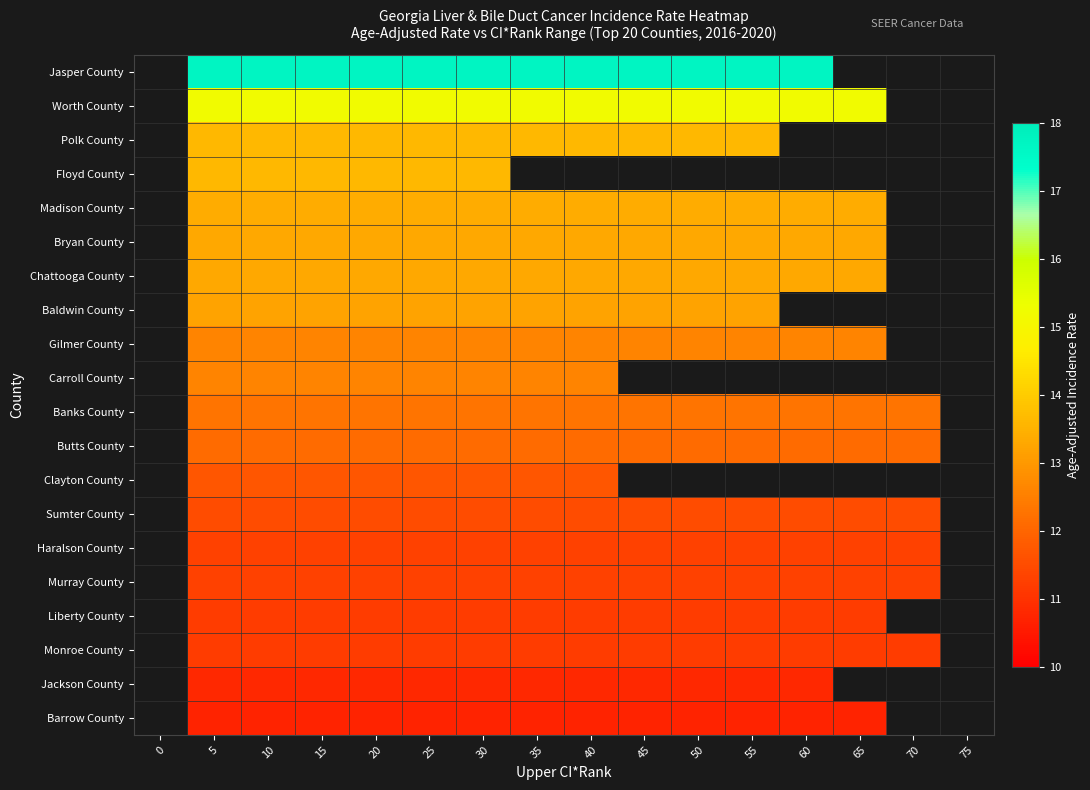

List the series in order of their peak value, lowest first.

Jasper County, Worth County, Polk County, Floyd County, Madison County, Bryan County, Chattooga County, Baldwin County, Gilmer County, Carroll County, Banks County, Butts County, Clayton County, Sumter County, Haralson County, Murray County, Liberty County, Monroe County, Jackson County, Barrow County